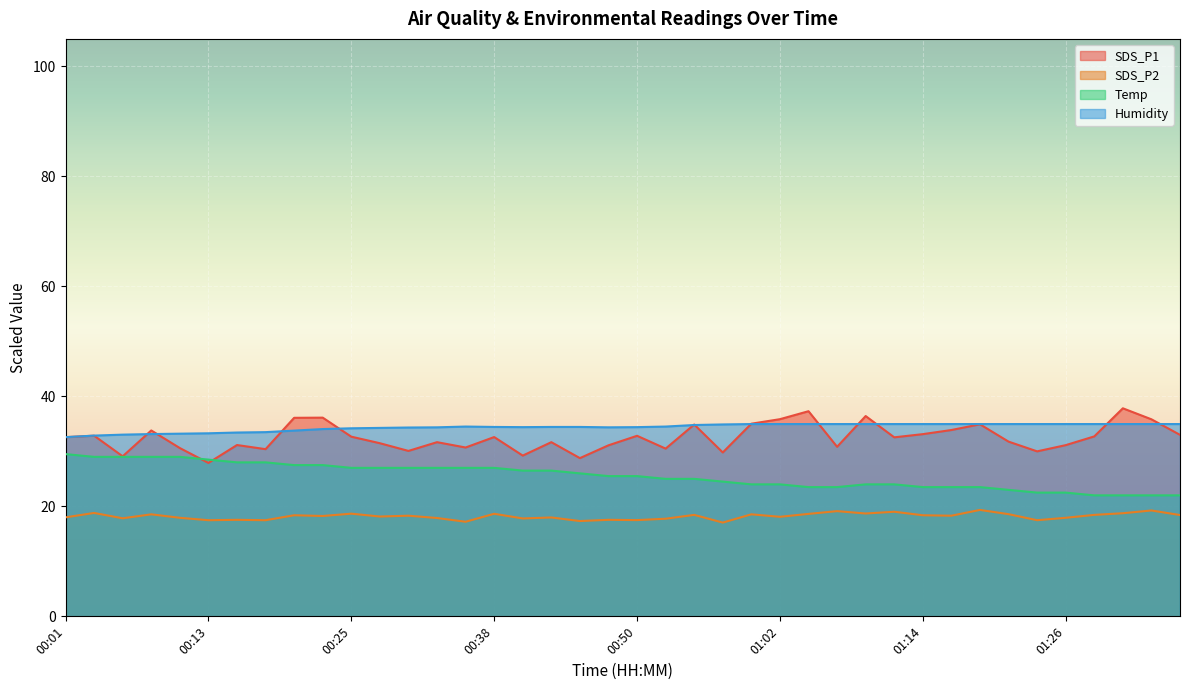

Reading left to right, what are all the values shown in this chart?

SDS_P1: 32.6	32.9	29.1	33.8	30.6	27.9	31.1	30.4	36.1	36.1	32.7	31.5	30.1	31.7	30.7	32.6	29.2	31.7	28.8	31.1	32.8	30.5	34.9	29.8	35.0	35.9	37.3	30.8	36.4	32.5	33.1	33.9	34.9	31.8	30.0	31.1	32.7	37.8	35.8	33.0
SDS_P2: 18.0	18.8	17.8	18.6	17.9	17.5	17.6	17.5	18.4	18.2	18.7	18.1	18.3	17.9	17.2	18.6	17.8	18.0	17.3	17.6	17.5	17.8	18.4	17.1	18.6	18.1	18.6	19.1	18.7	19.0	18.4	18.3	19.4	18.6	17.5	17.9	18.4	18.8	19.2	18.4
Temp: 29.5	29.0	29.0	29.0	29.0	28.5	28.0	28.0	27.5	27.5	27.0	27.0	27.0	27.0	27.0	27.0	26.5	26.5	26.0	25.5	25.5	25.0	25.0	24.5	24.0	24.0	23.5	23.5	24.0	24.0	23.5	23.5	23.5	23.0	22.5	22.5	22.0	22.0	22.0	22.0
Humidity: 32.6	32.9	33.0	33.1	33.2	33.3	33.4	33.5	33.8	34.1	34.2	34.3	34.3	34.4	34.5	34.4	34.4	34.4	34.4	34.4	34.4	34.5	34.8	34.9	35.0	35.0	35.0	35.0	35.0	35.0	35.0	35.0	35.0	35.0	35.0	35.0	35.0	35.0	35.0	35.0